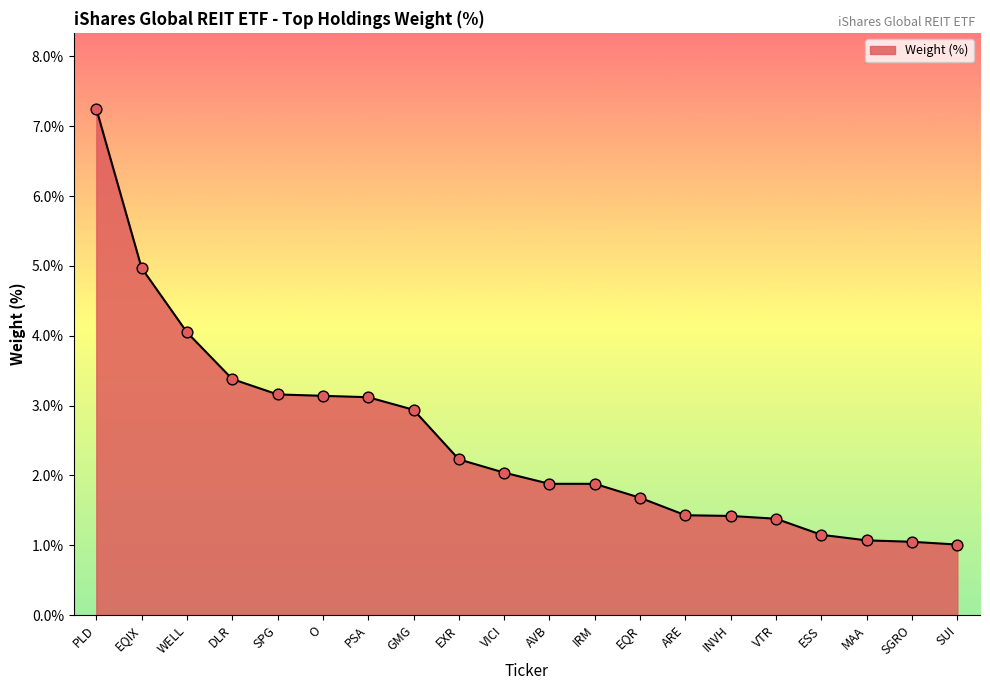

Which has a higher value, PSA or SUI?

PSA